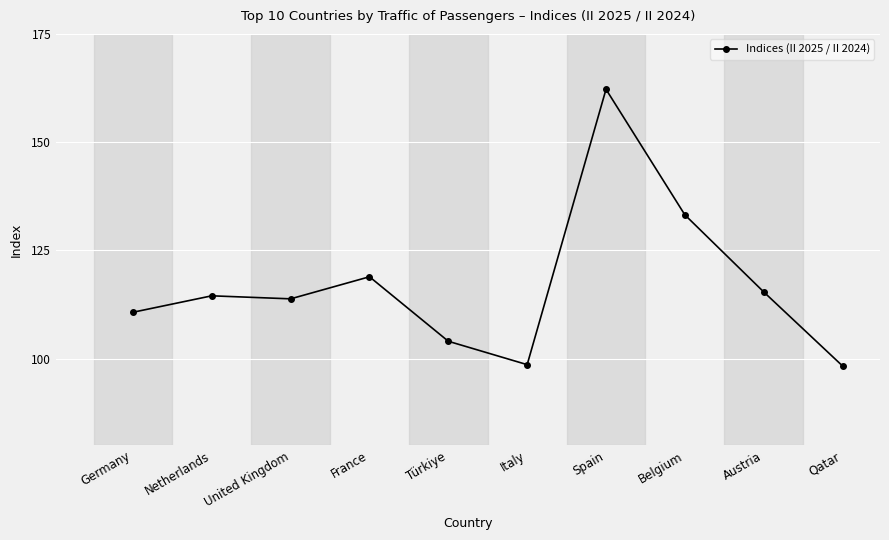

What is the approximate value at Netherlands?

114.5